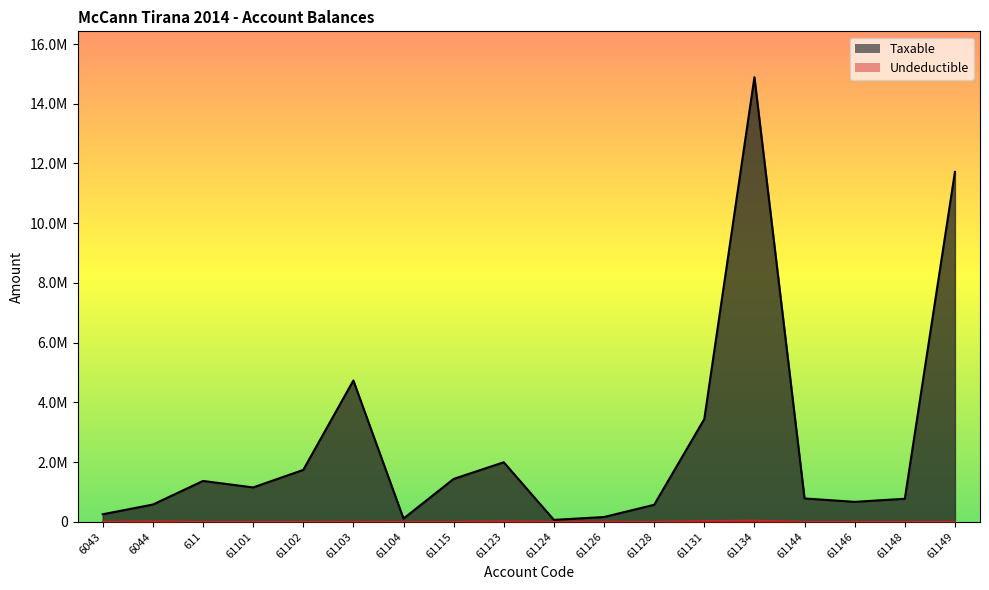

How many interior local valleys does the Taxable series have?

4